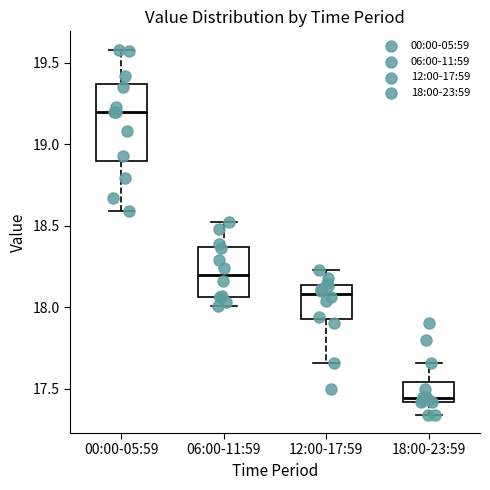

Where is the upper edge of the box for 00:00-05:59 on the y-axis? The values are not printed on the chart, so give them approximately, as read against the axis.

19.35